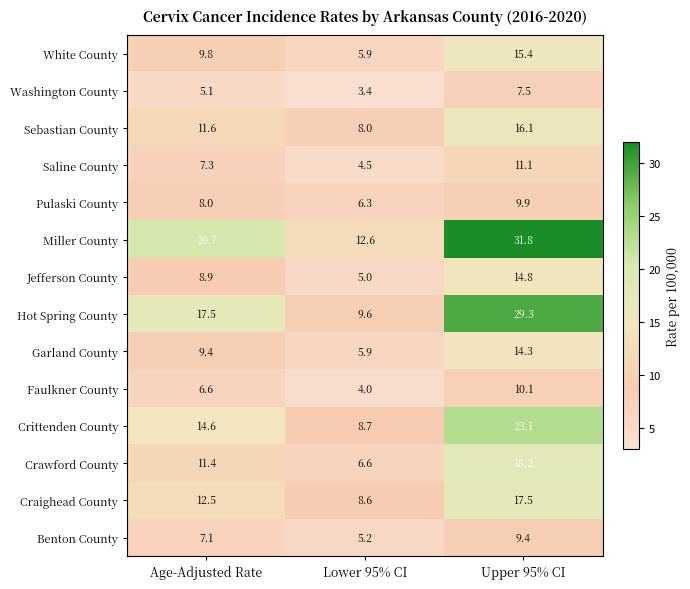

What is the difference between the highest and lowest values at Upper 95% CI?

24.3